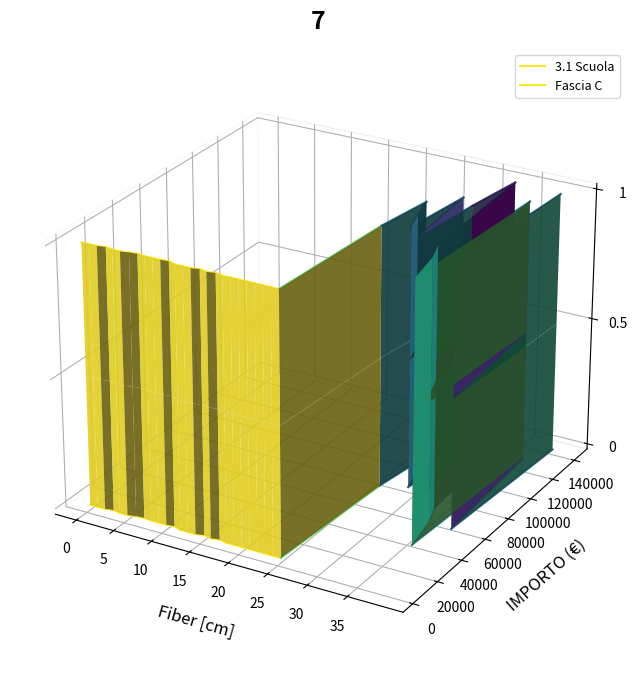

Is it true that Fascia C equals 0.0 at 0?

False